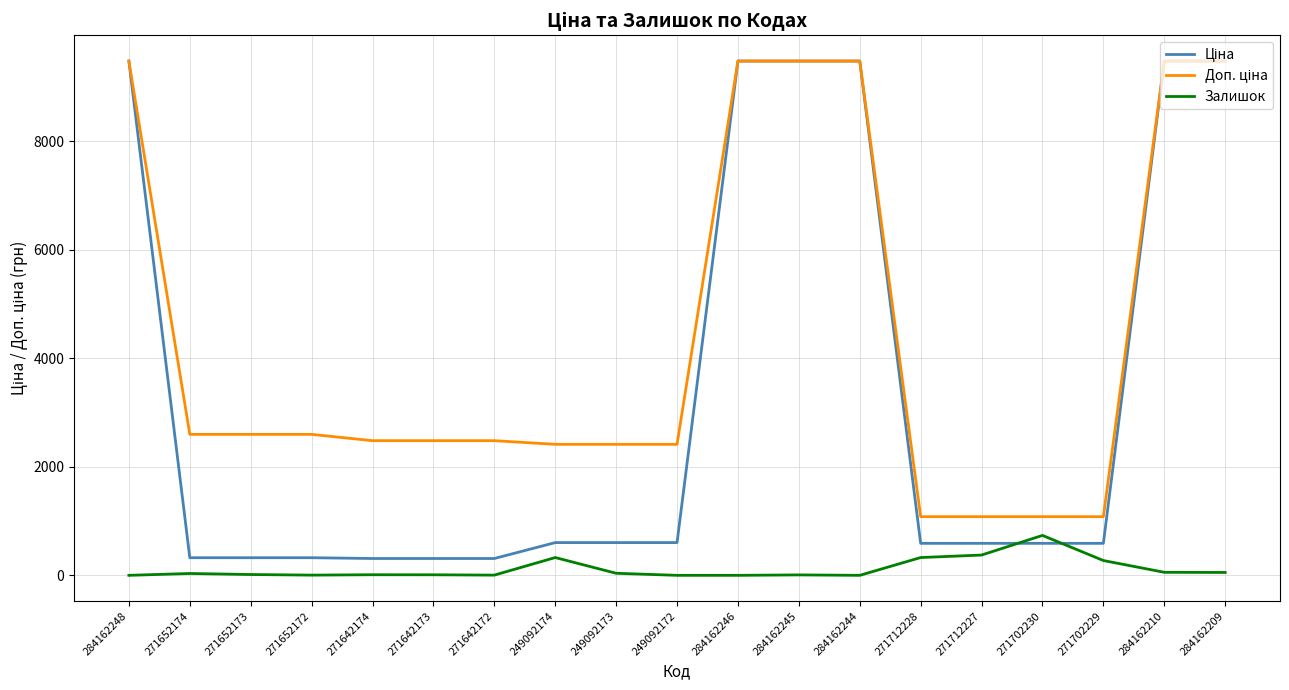

The Залишок series shows 1155.9 at 271702230. True or false?

False